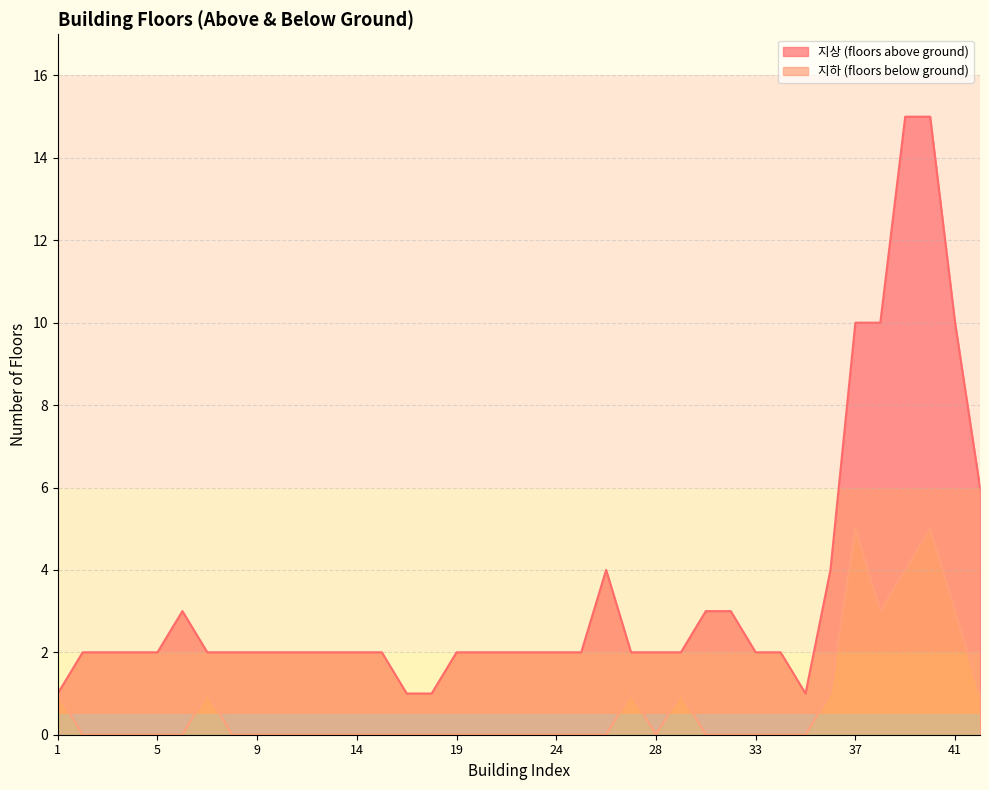

Which series has the widest spread of values?

지상 (floors above ground)